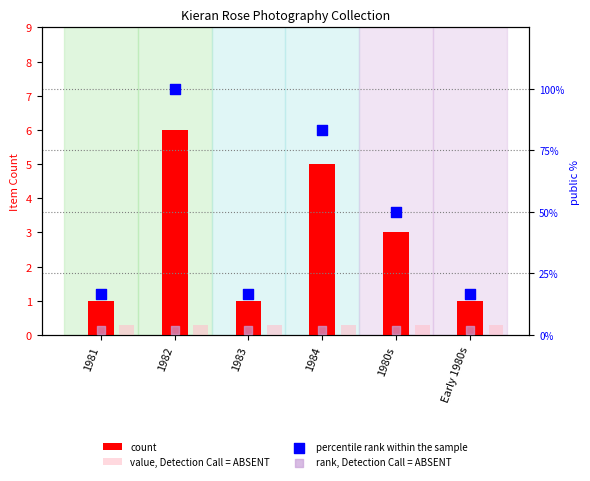

Which series has the largest total across all categories?

percentile rank within the sample